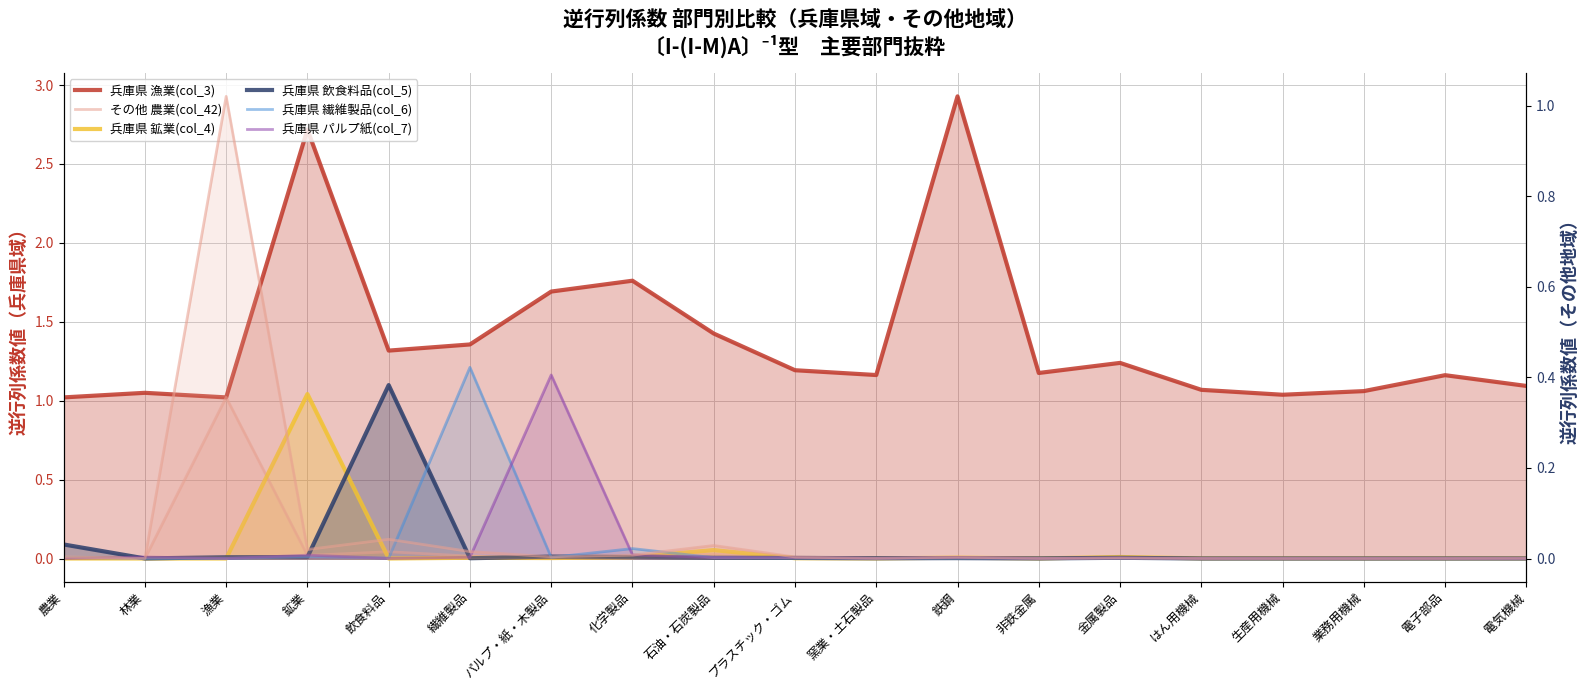

How many interior local peaks does the 兵庫県 飲食料品(col_5) series have?

5